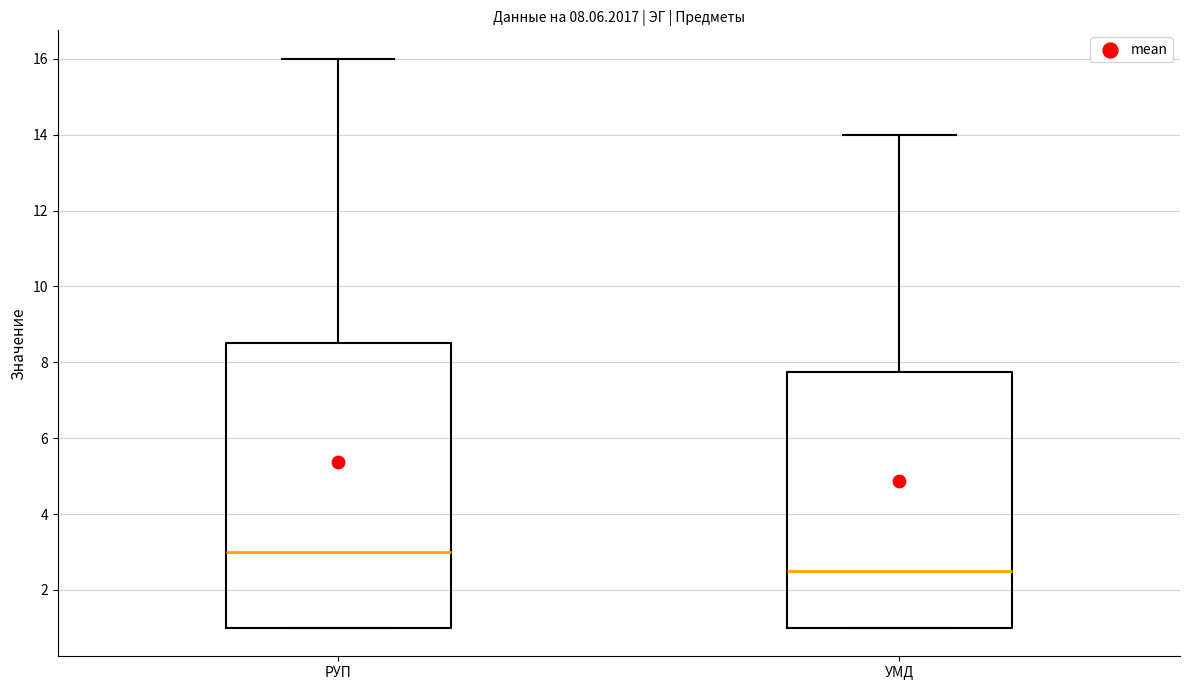

Which box has the lowest median line?

УМД